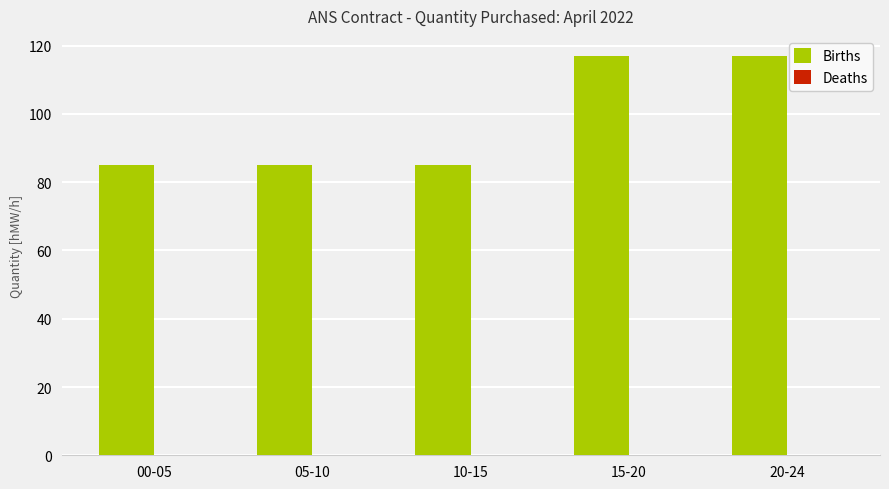

What is the maximum value shown in the chart?

117